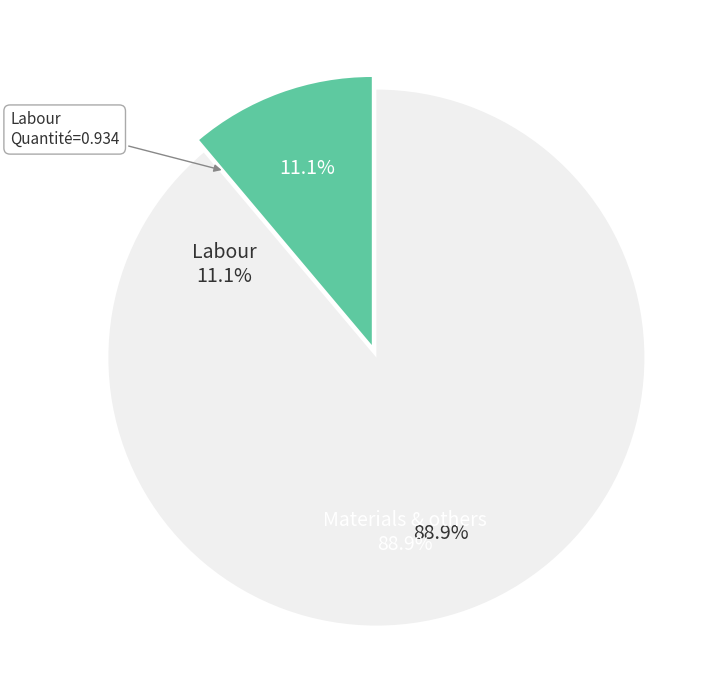

Does any single category account for the majority?

Yes